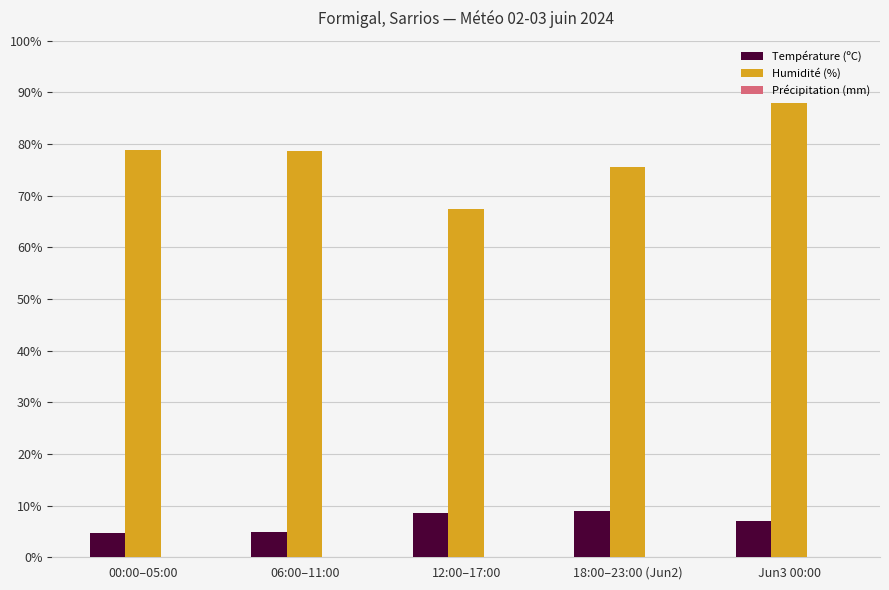

Rank the series by their maximum value, from highest to lowest.

Humidité (%), Température (ºC)